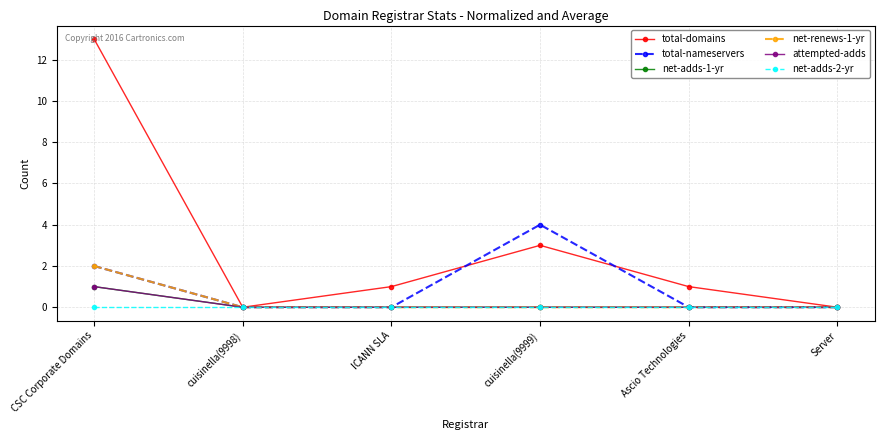

True or false: total-nameservers and net-adds-1-yr intersect in this chart.

False